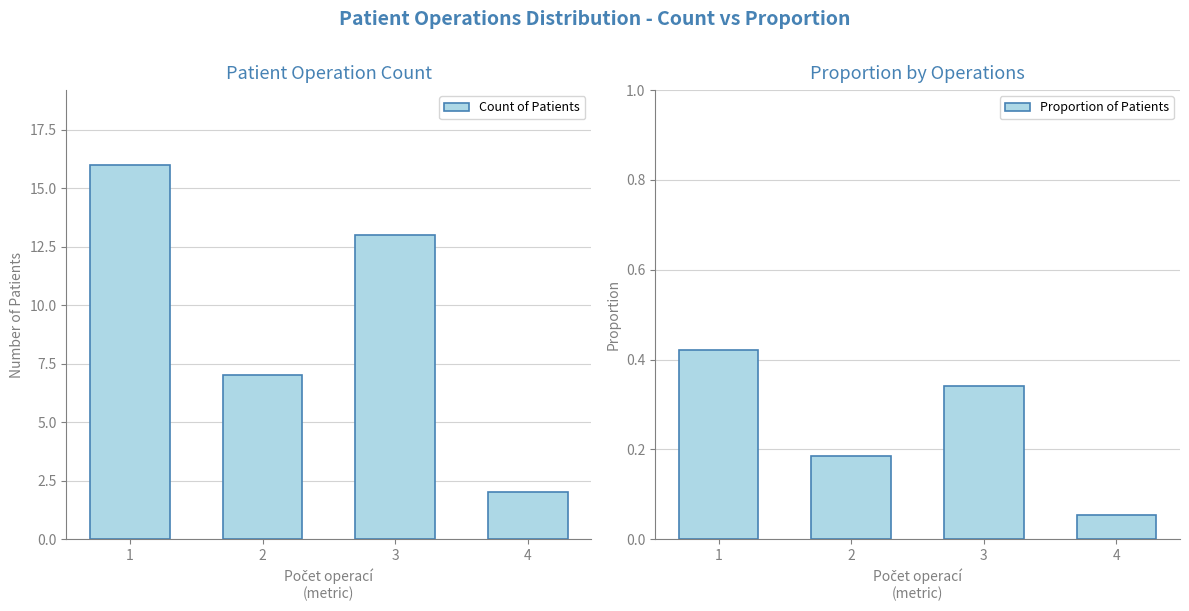

The value of Count of Patients at 3 is 19.4. True or false?

False